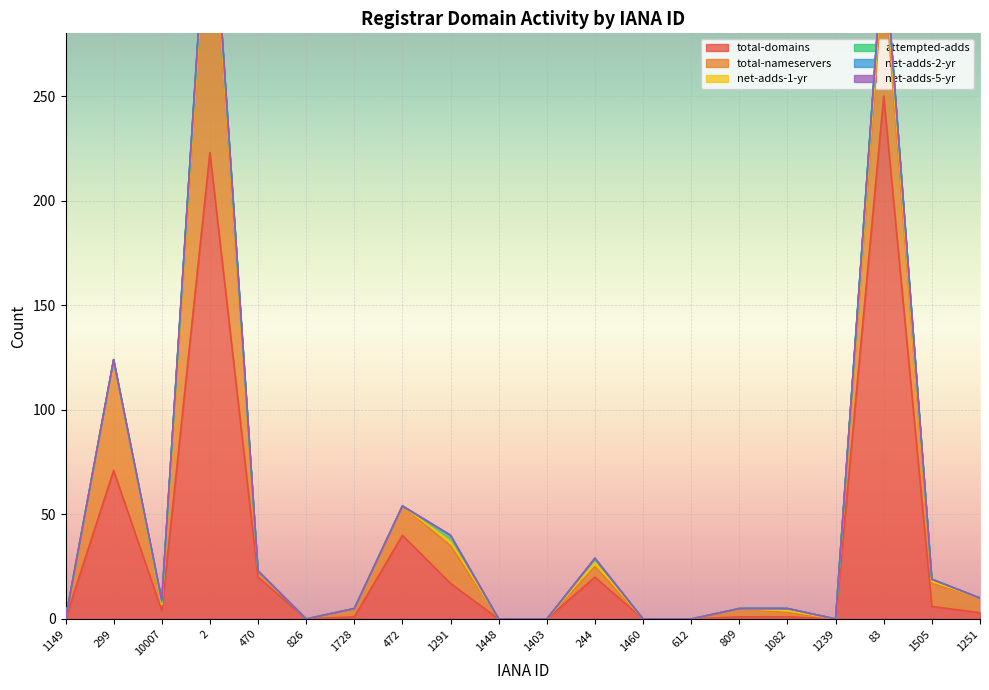

What is the label of the 1st point from the right?

1251